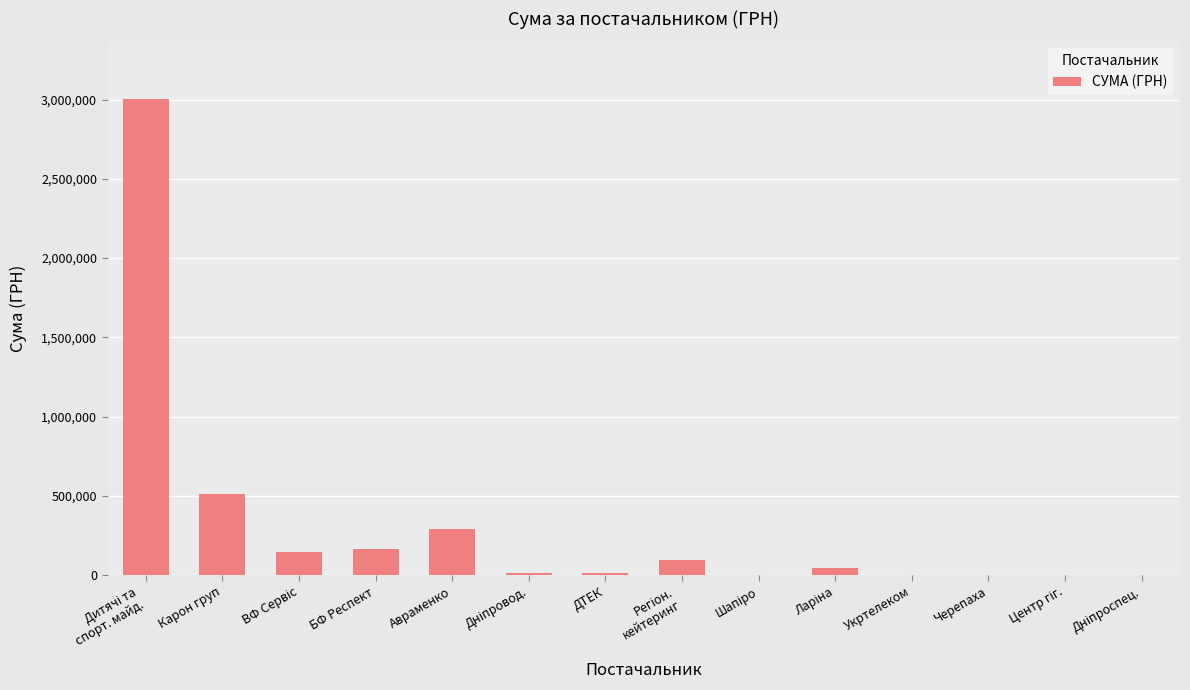

At which label is the value closest to 1503161?

Карон груп